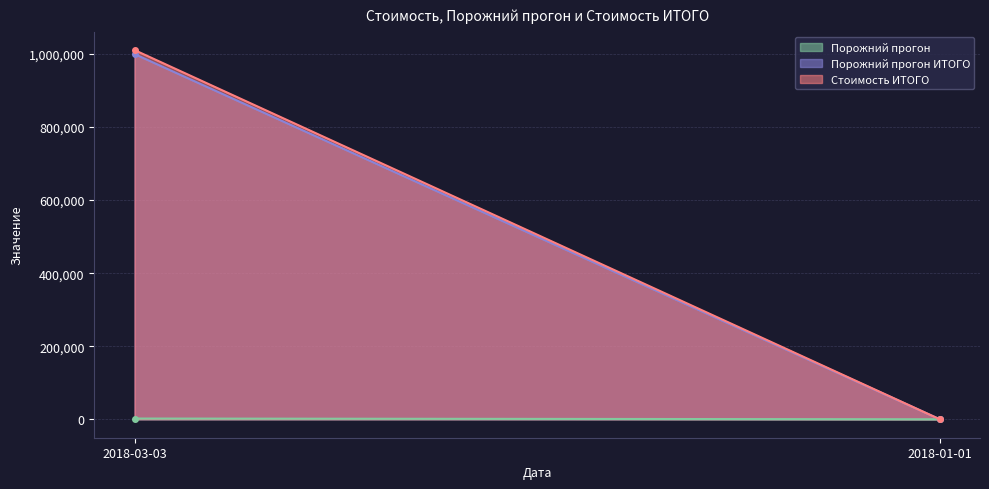

What is the label of the 1st point from the left?

2018-03-03